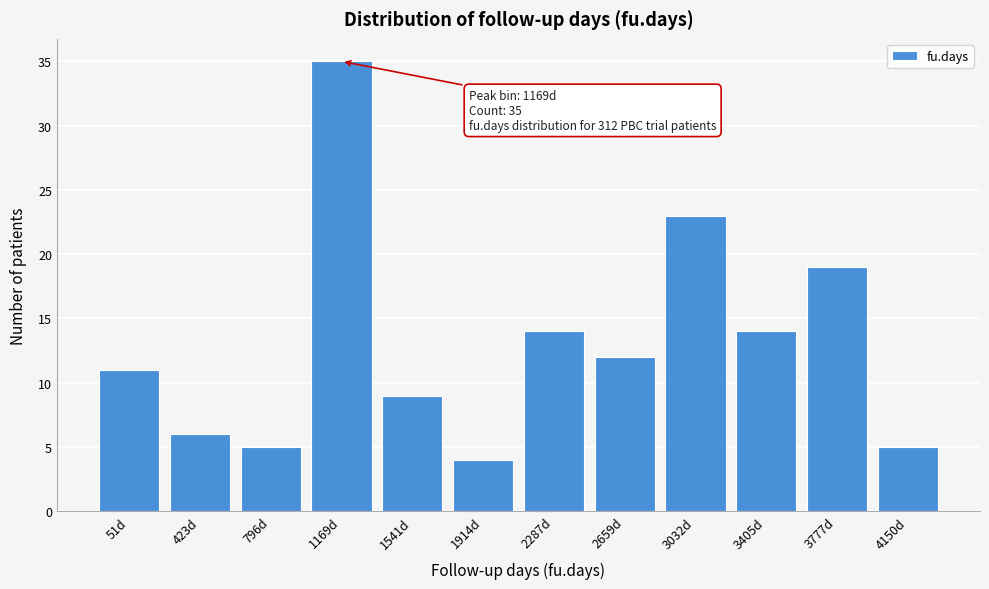

Reading left to right, transcribe all the data shown in this chart.

11	6	5	35	9	4	14	12	23	14	19	5